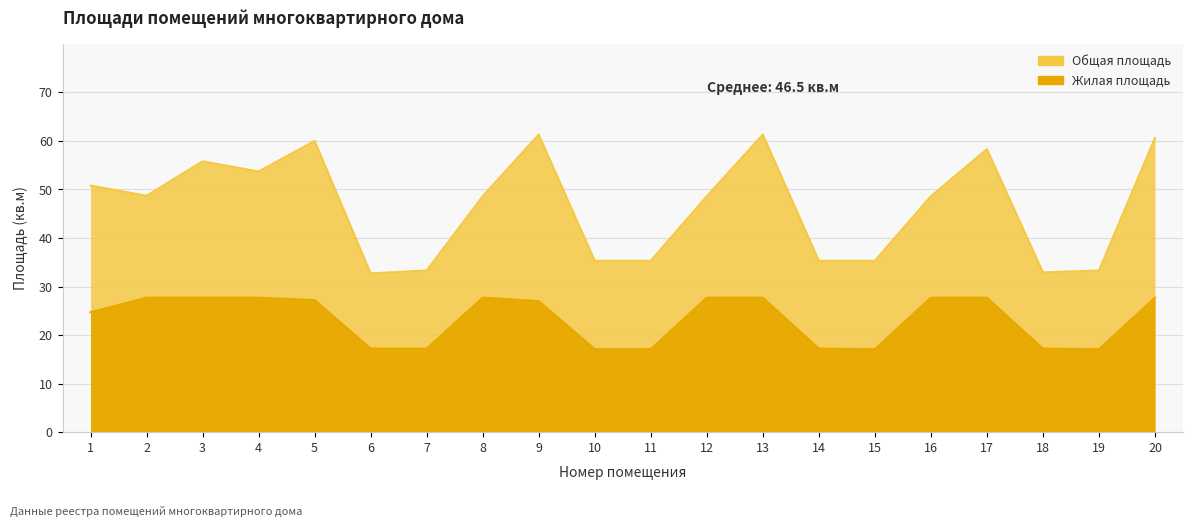

At which label does Жилая площадь reach its minimum?

10